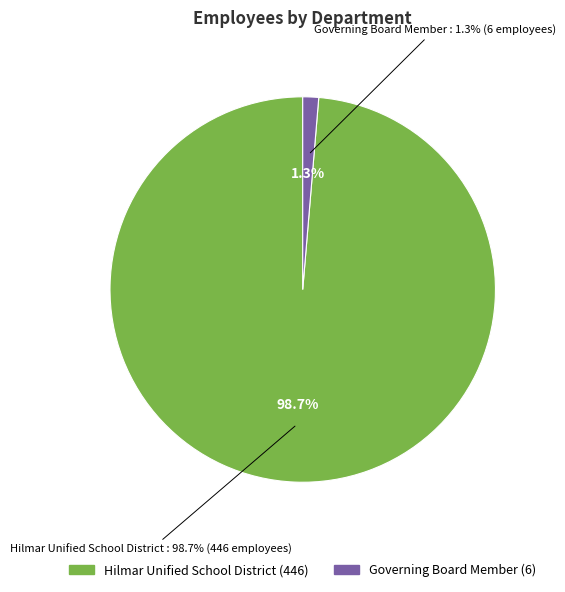

Is there a majority slice in this chart?

Yes